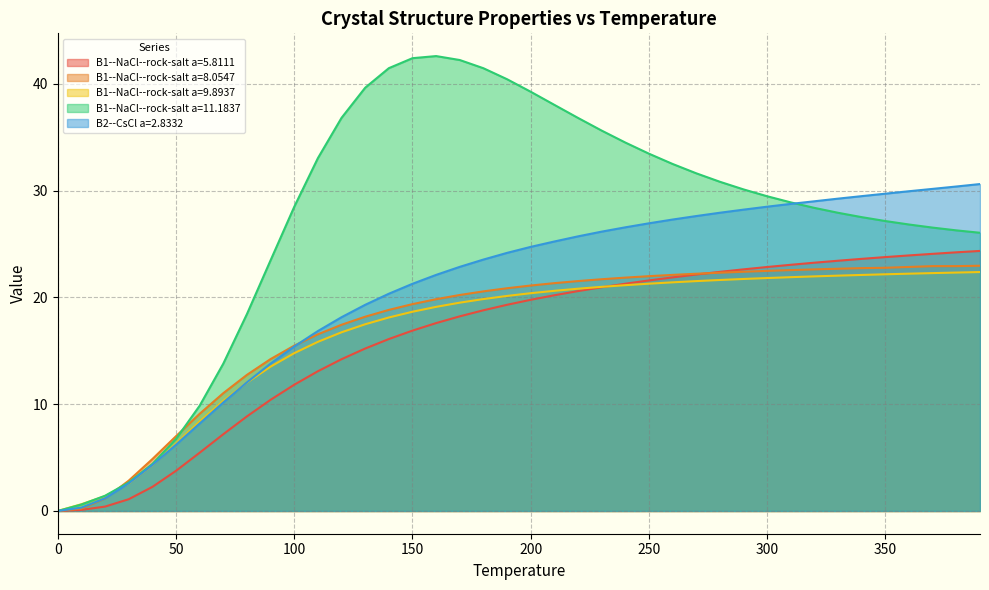

What is the average value of the B1--NaCl--rock-salt a=8.0547 series?

17.4